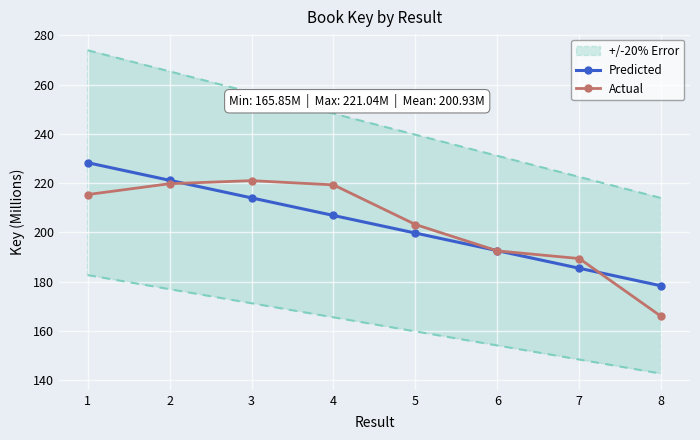

How many times do Actual and Predicted cross each other?

4